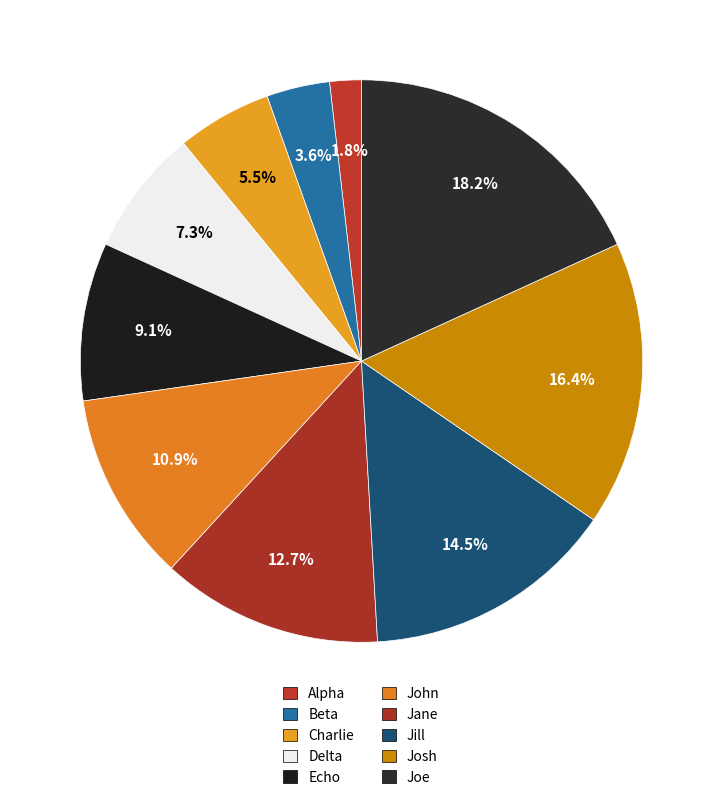

Does any single category account for the majority?

No